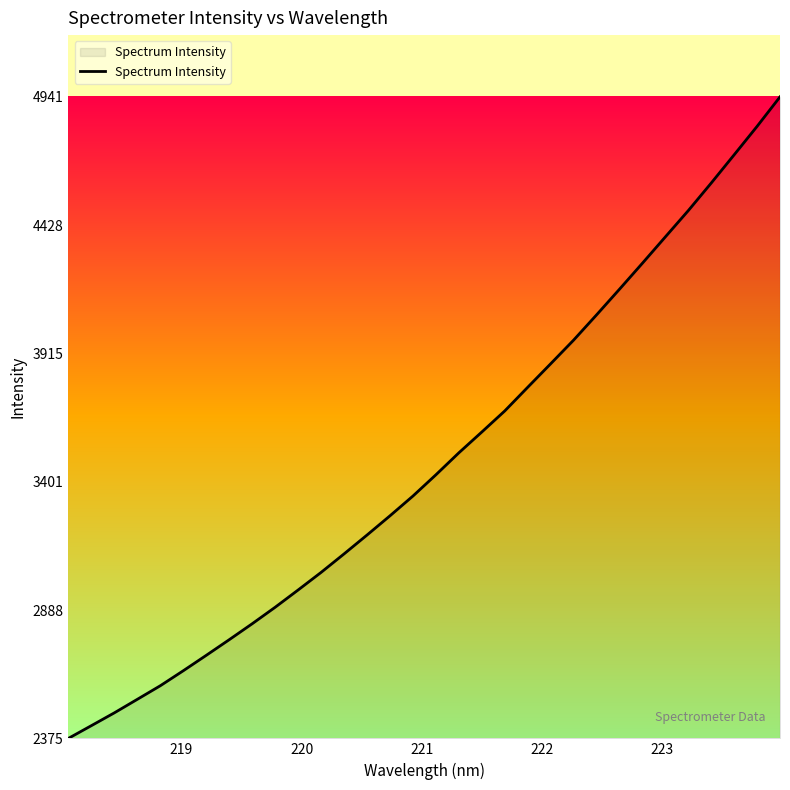

Count the number of categories in the chart.

32